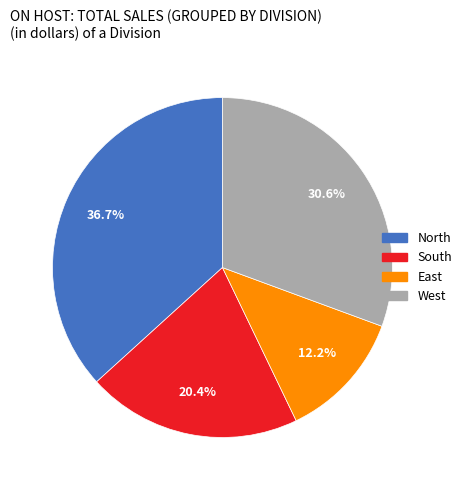

To the nearest percent, what is the difference between the South and East slice percentages?

8%